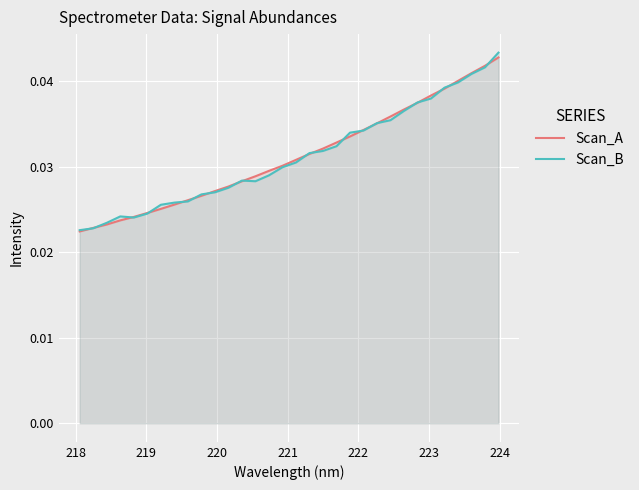

List the series in order of their overall mean, lowest first.

Scan_B, Scan_A